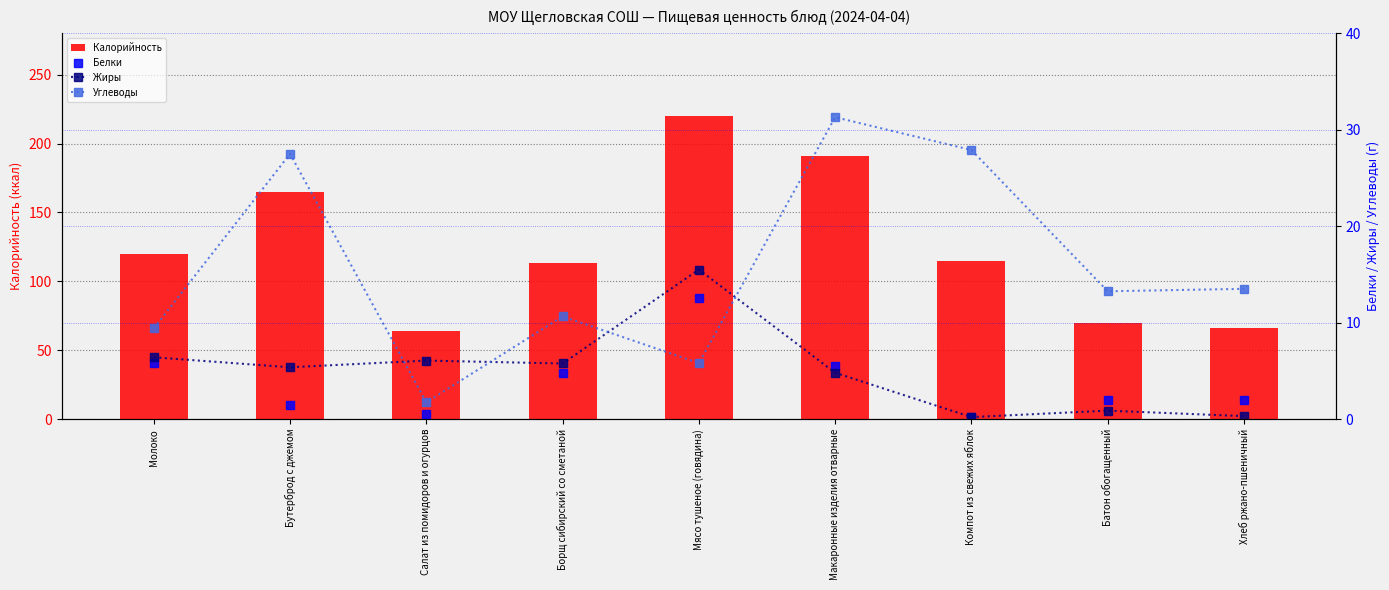

How many data points in Углеводы are above 13?

5